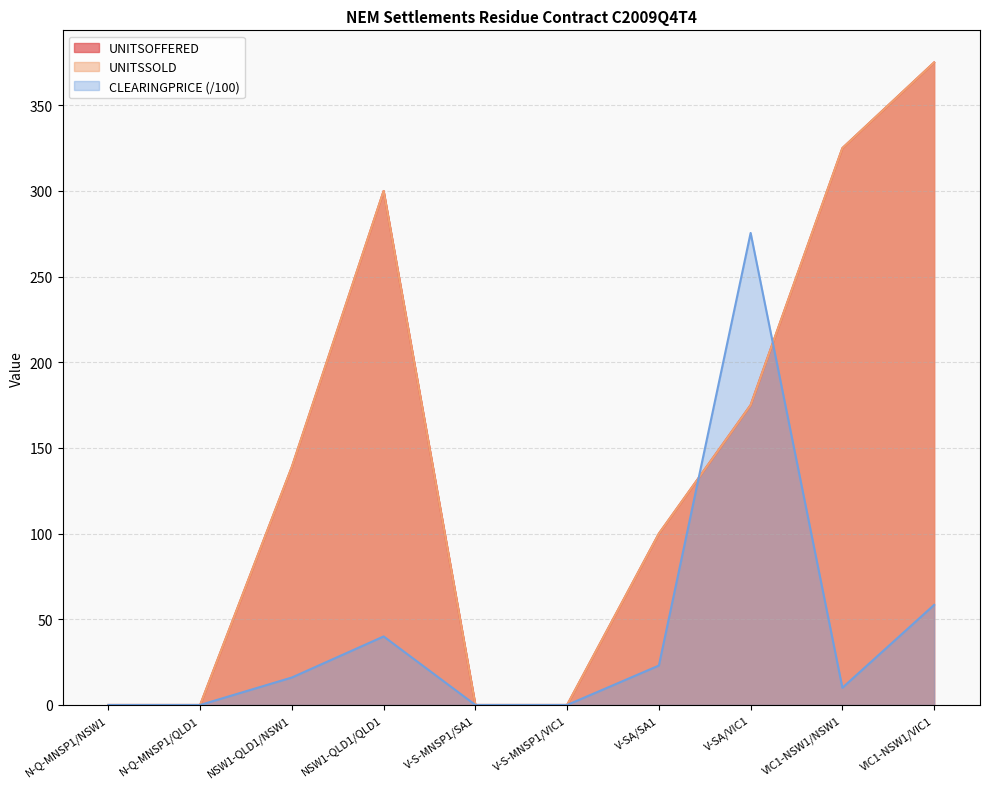

In CLEARINGPRICE, how many points are lower than both neighbors (excluding endpoints)?

1